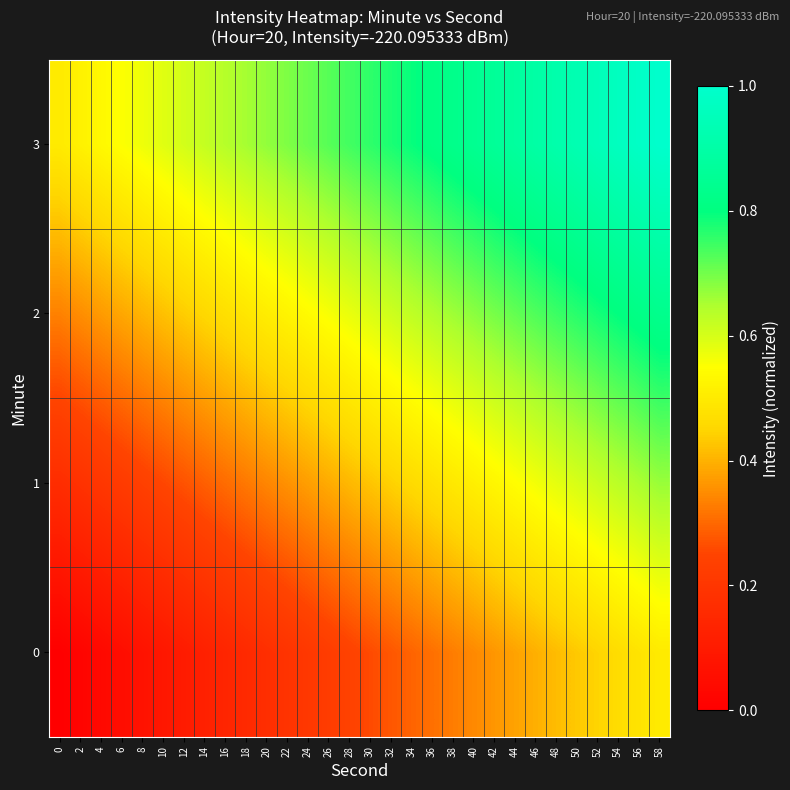

Reading left to right, list all the values displayed in this chart.

0: 0=0.0	2=0.0	4=0.0	6=0.1	8=0.1	10=0.1	12=0.1	14=0.1	16=0.1	18=0.2	20=0.2	22=0.2	24=0.2	26=0.2	28=0.2	30=0.3	32=0.3	34=0.3	36=0.3	38=0.3	40=0.3	42=0.4	44=0.4	46=0.4	48=0.4	50=0.4	52=0.4	54=0.5	56=0.5	58=0.5
1: 0=0.2	2=0.2	4=0.2	6=0.2	8=0.2	10=0.3	12=0.3	14=0.3	16=0.3	18=0.3	20=0.3	22=0.4	24=0.4	26=0.4	28=0.4	30=0.4	32=0.4	34=0.5	36=0.5	38=0.5	40=0.5	42=0.5	44=0.5	46=0.6	48=0.6	50=0.6	52=0.6	54=0.6	56=0.6	58=0.7
2: 0=0.3	2=0.4	4=0.4	6=0.4	8=0.4	10=0.4	12=0.4	14=0.5	16=0.5	18=0.5	20=0.5	22=0.5	24=0.5	26=0.6	28=0.6	30=0.6	32=0.6	34=0.6	36=0.6	38=0.7	40=0.7	42=0.7	44=0.7	46=0.7	48=0.7	50=0.8	52=0.8	54=0.8	56=0.8	58=0.8
3: 0=0.5	2=0.5	4=0.5	6=0.6	8=0.6	10=0.6	12=0.6	14=0.6	16=0.6	18=0.7	20=0.7	22=0.7	24=0.7	26=0.7	28=0.7	30=0.8	32=0.8	34=0.8	36=0.8	38=0.8	40=0.8	42=0.9	44=0.9	46=0.9	48=0.9	50=0.9	52=0.9	54=1.0	56=1.0	58=1.0